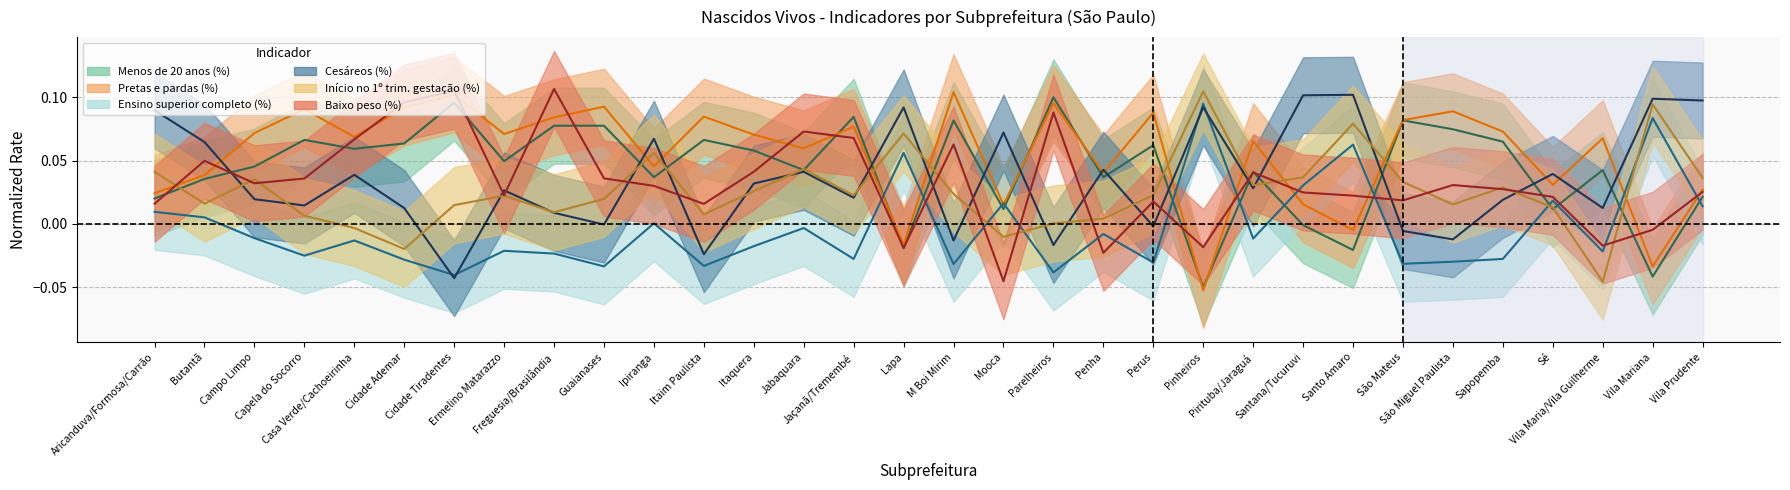

The value of Ensino superior completo (%) at Ipiranga is 0.0. True or false?

False